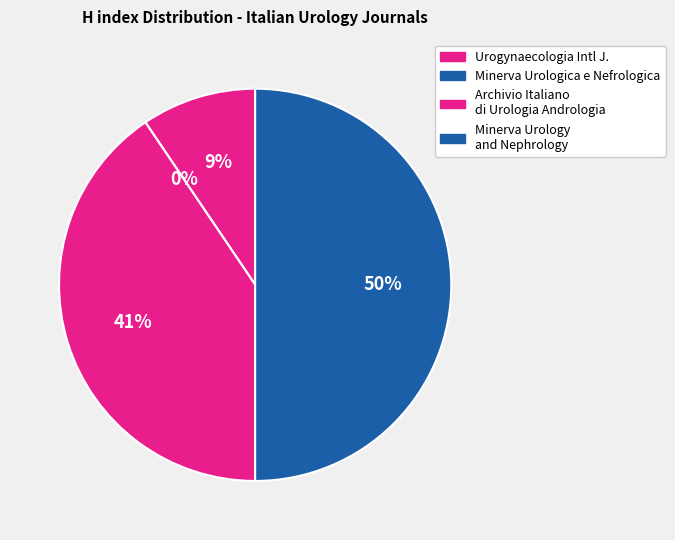

Which category has the biggest portion of the pie?

Minerva Urology and Nephrology